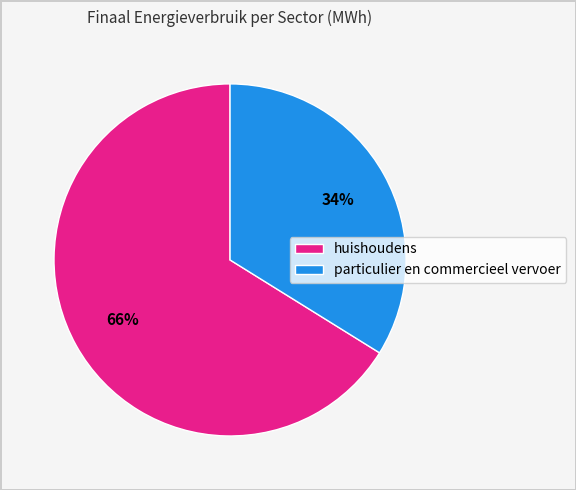

Is huishoudens the majority of the pie?

Yes